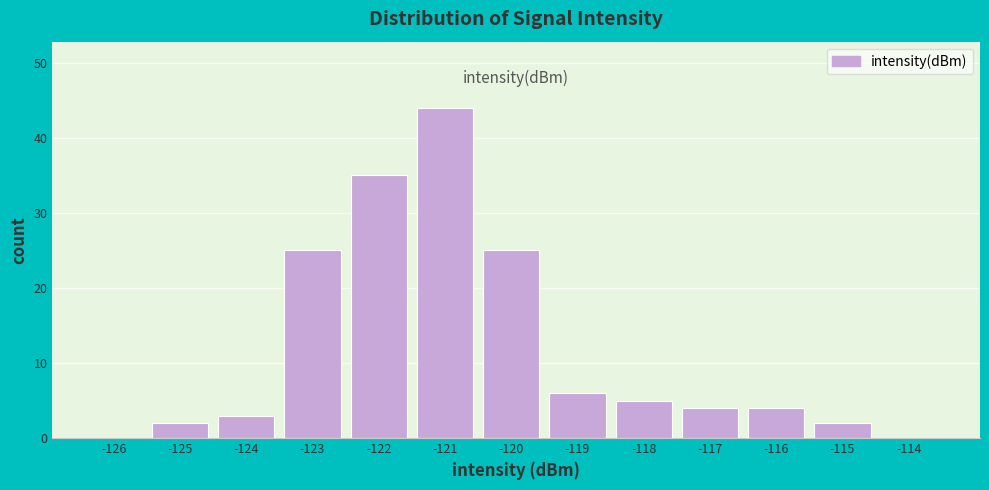

Reading left to right, what are all the values shown in this chart?

-126=0	-125=2	-124=3	-123=25	-122=35	-121=44	-120=25	-119=6	-118=5	-117=4	-116=4	-115=2	-114=0